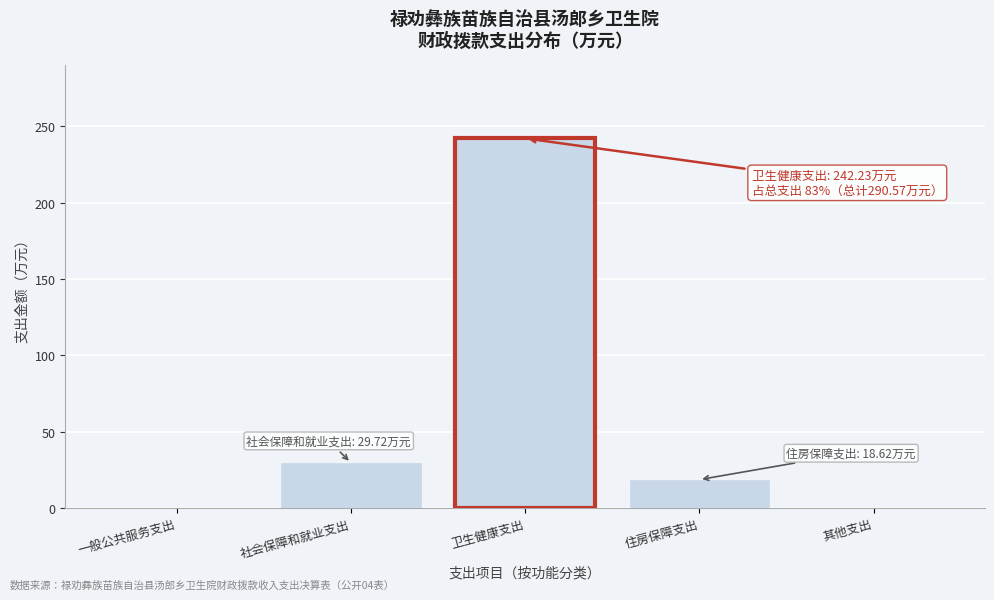

Reading left to right, transcribe all the data shown in this chart.

一般公共服务支出=0.0	社会保障和就业支出=29.7	卫生健康支出=242.2	住房保障支出=18.6	其他支出=0.0